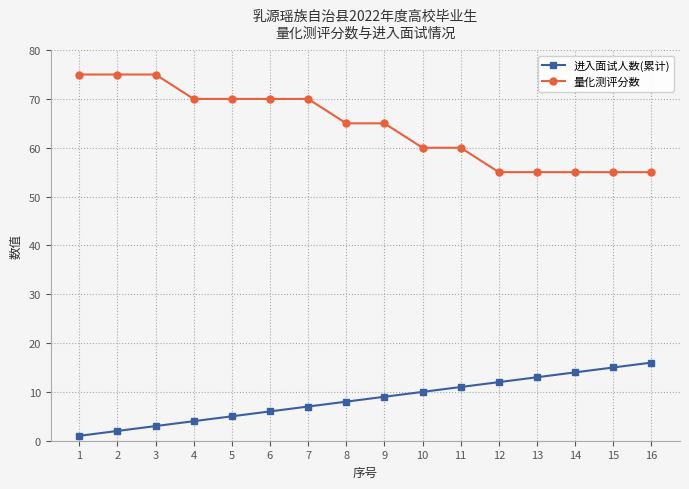

How many series are shown in this chart?

2